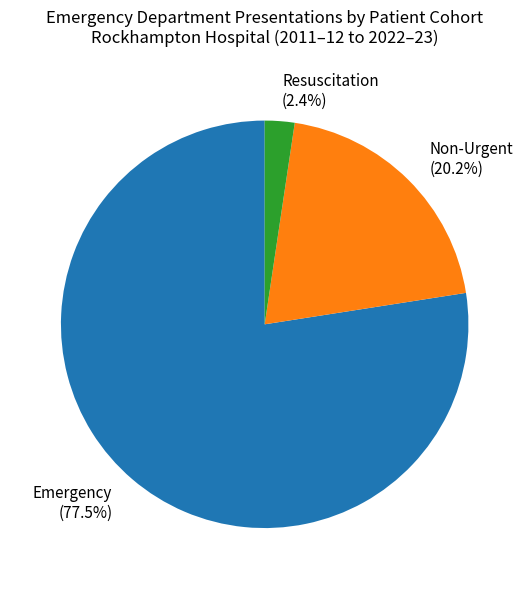

Between Resuscitation and Emergency, which is larger?

Emergency